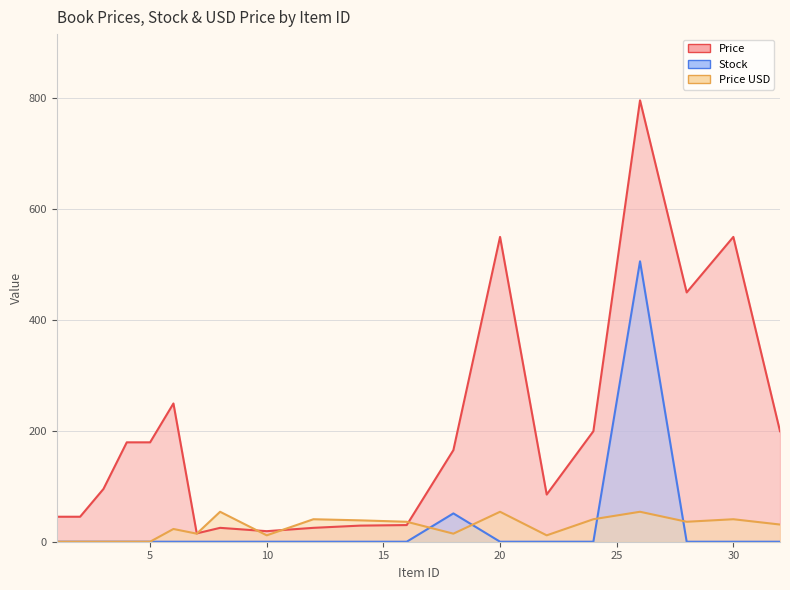

At which category does Price USD reach its first local valley?

7